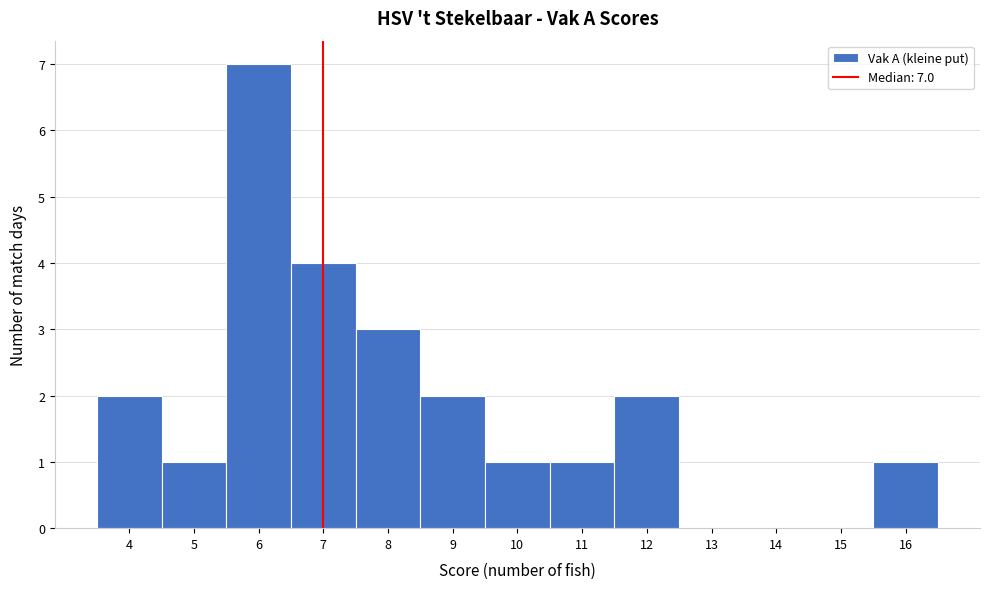

Over which range of the x-axis is the bar tallest?

5.5 to 6.5